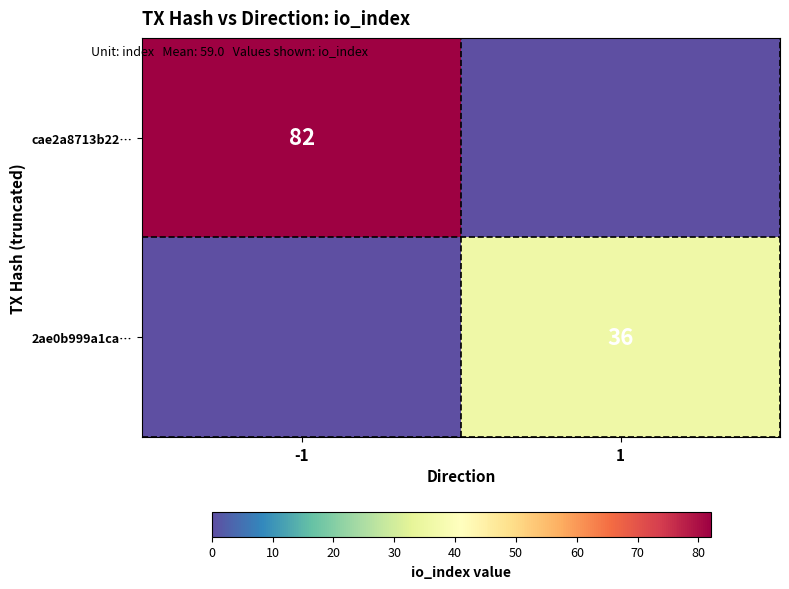

The value of 2ae0b999a1ca… at 1 is 36. True or false?

True